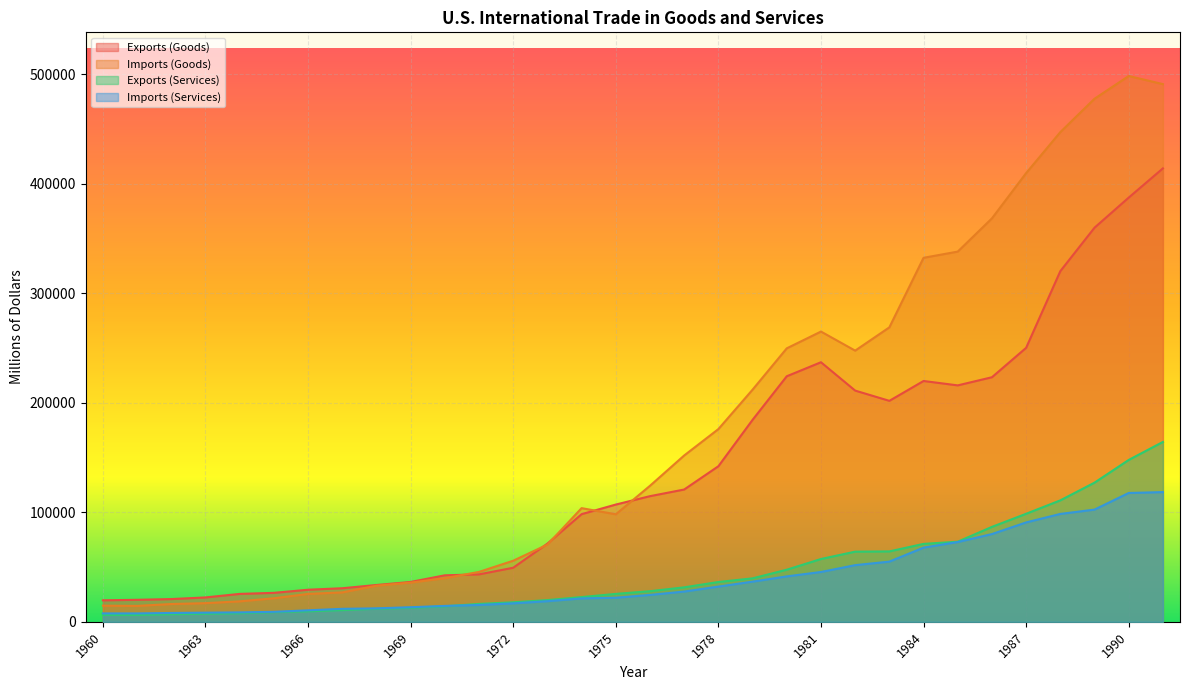

True or false: Imports (Services) and Exports (Goods) cross at least once.

False